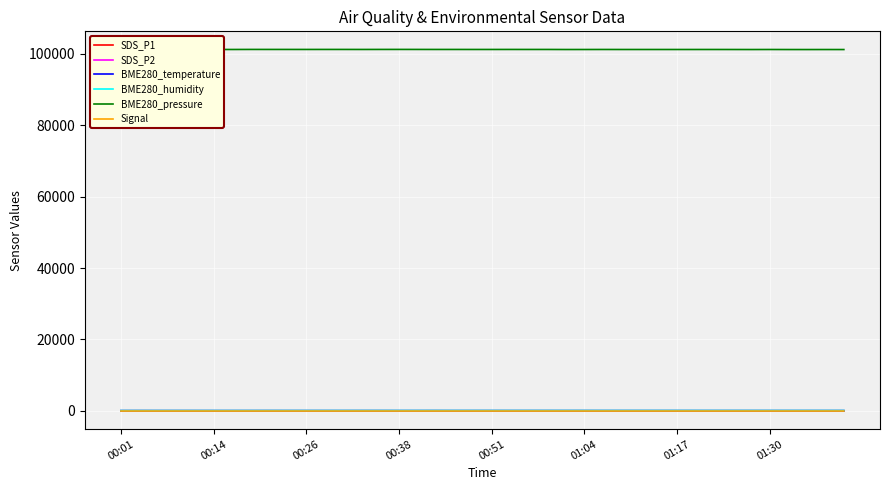

What is the maximum value shown in the chart?

101242.8